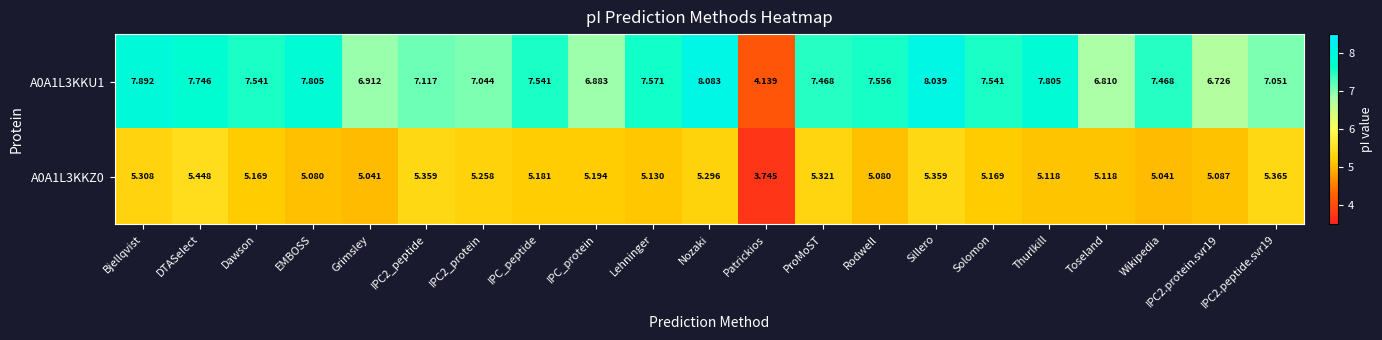

Which series has the largest total across all categories?

A0A1L3KKU1